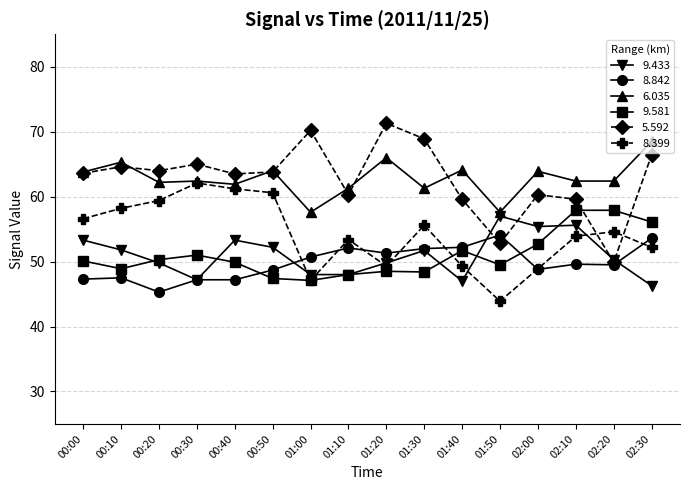

The value of 5.592 at 01:40 is 24.0. True or false?

False